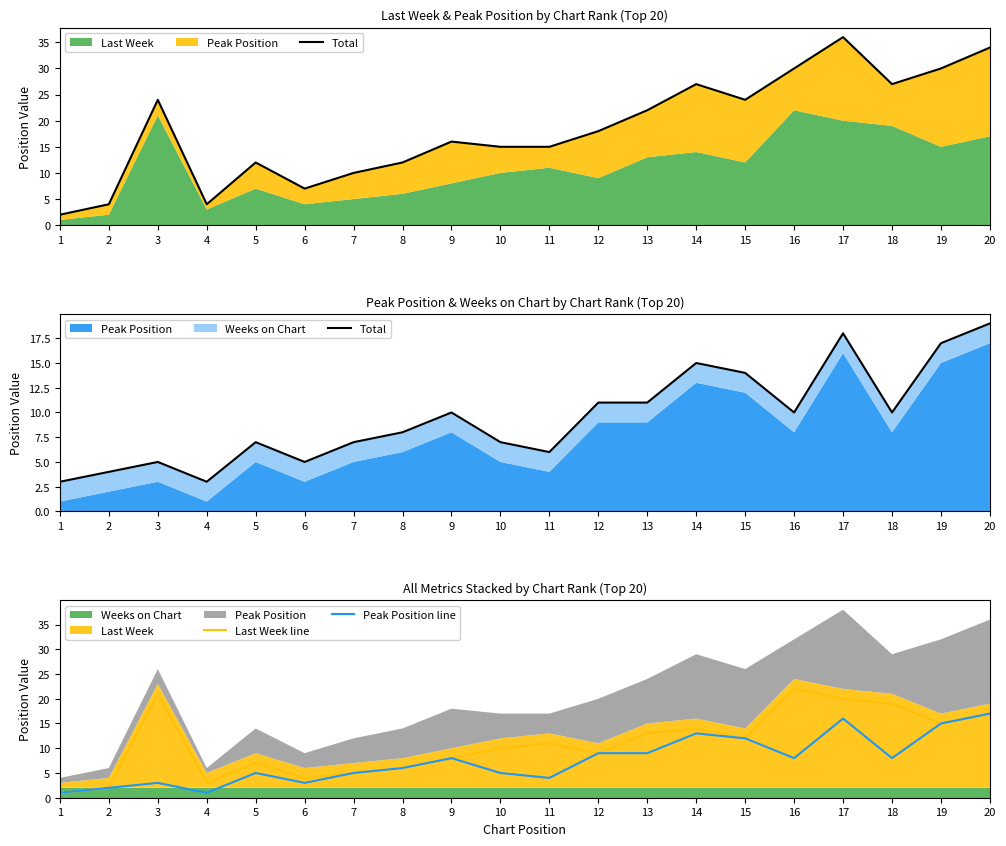

What is the spread (max minus min) of values at 9?

2